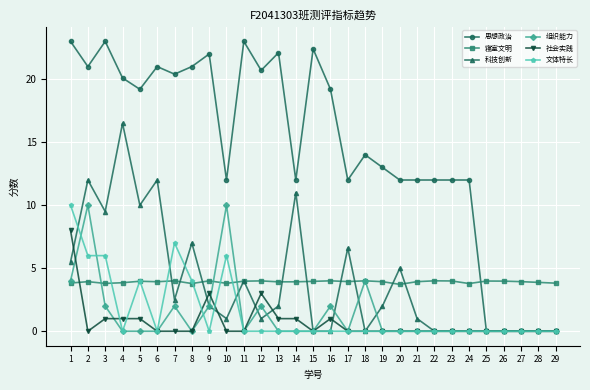

What is the total value across all series at 7?

35.9